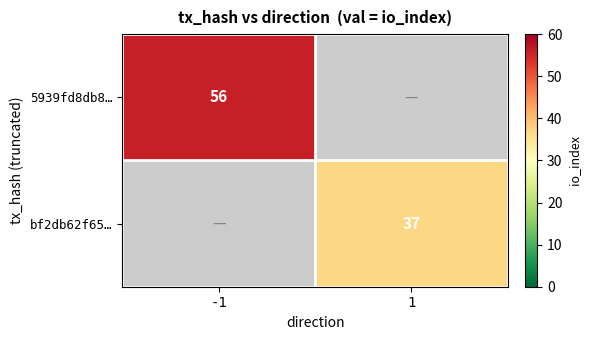

The bf2db62f65… series shows 14 at 1. True or false?

False